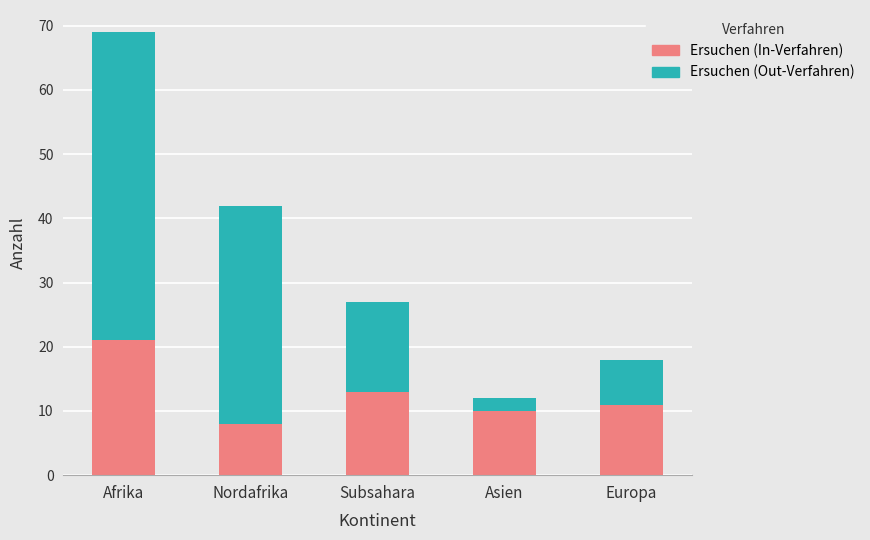

What is the total value across all series at Europa?

18